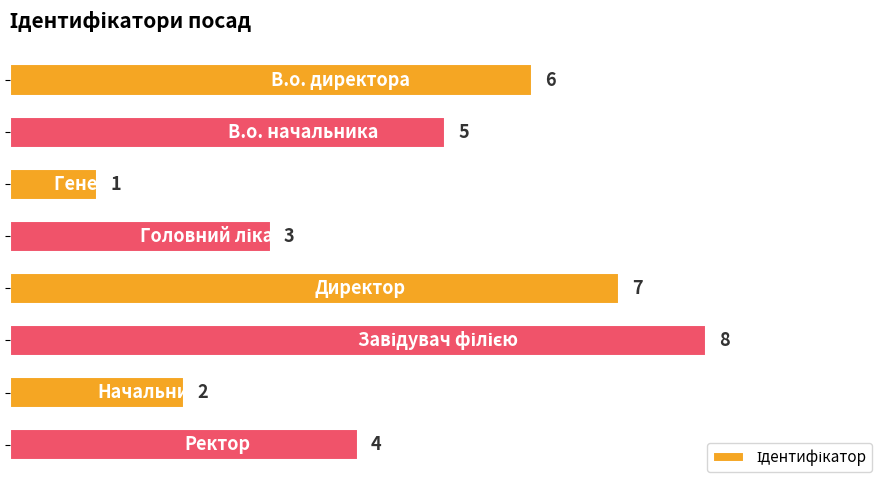

Are the bars horizontal?

Yes